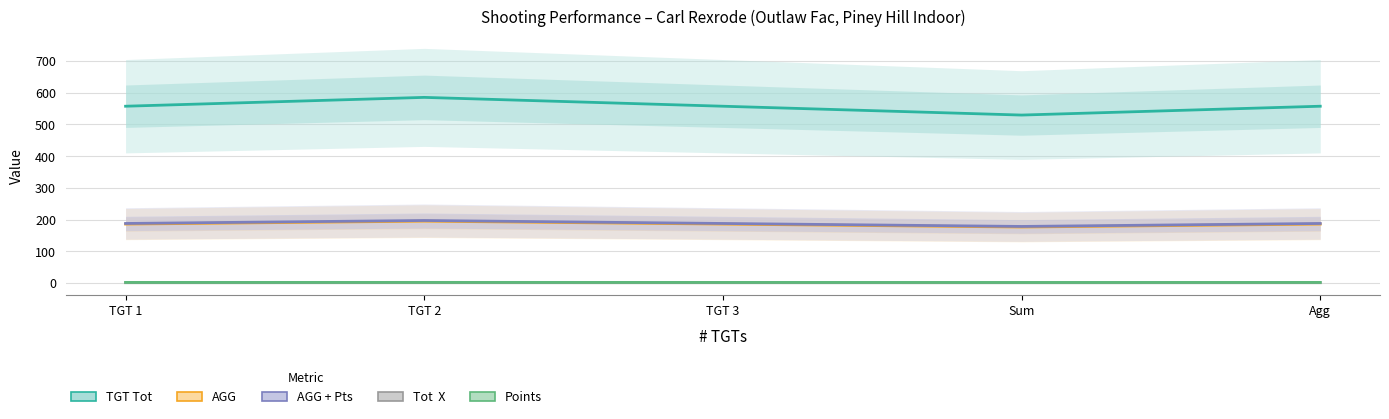

Which category has the lowest value in the AGG + Pts series?

Sum